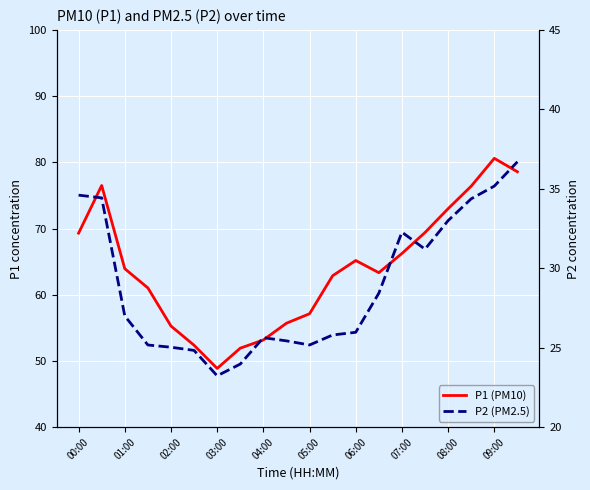

What is the lowest value of the P1 (PM10) series?

48.9